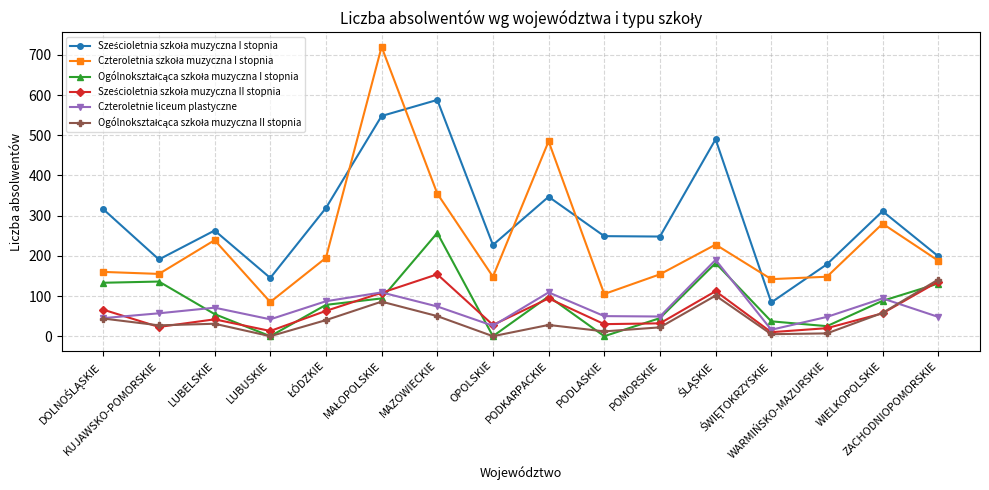

At how many categories does at least one series exceed 436?

4